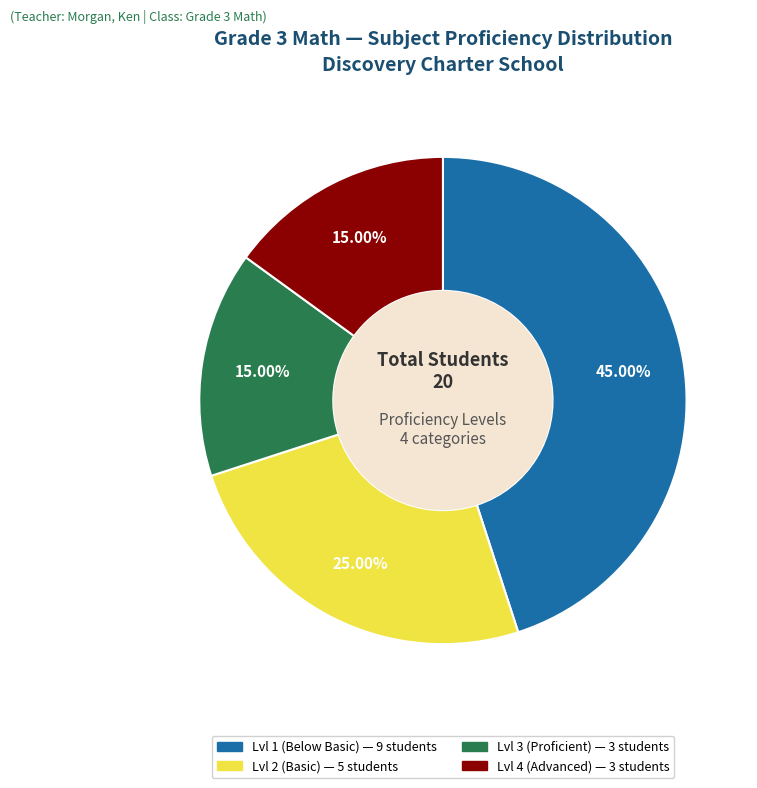

To the nearest percent, what is the difference between the largest and smallest slice percentages?

30%